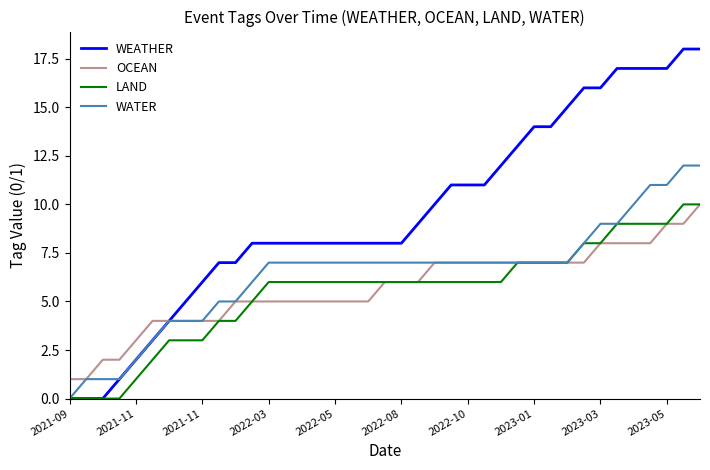

Which series has the widest spread of values?

WEATHER